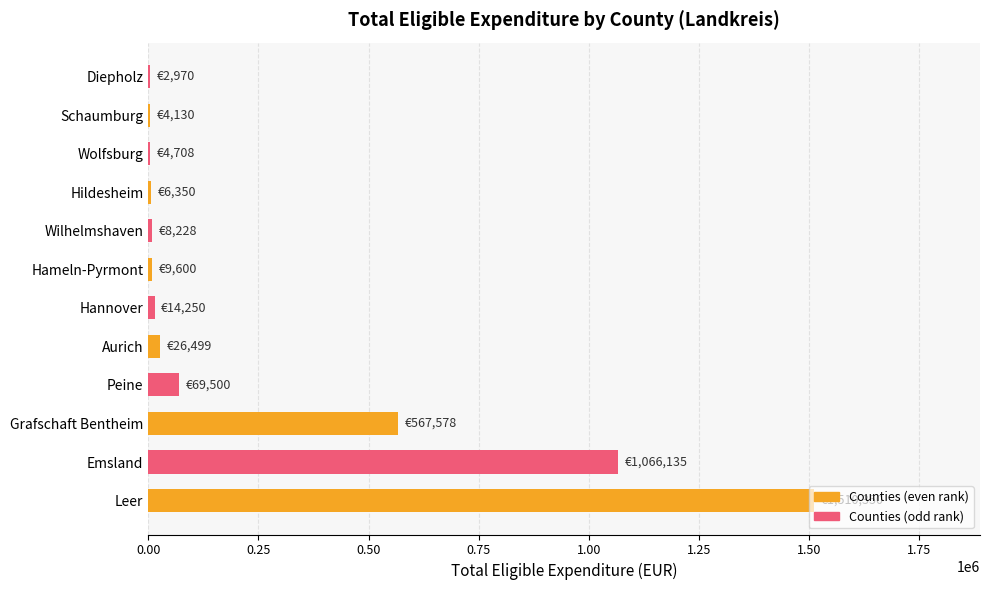

Between Aurich and Leer, which is larger?

Leer